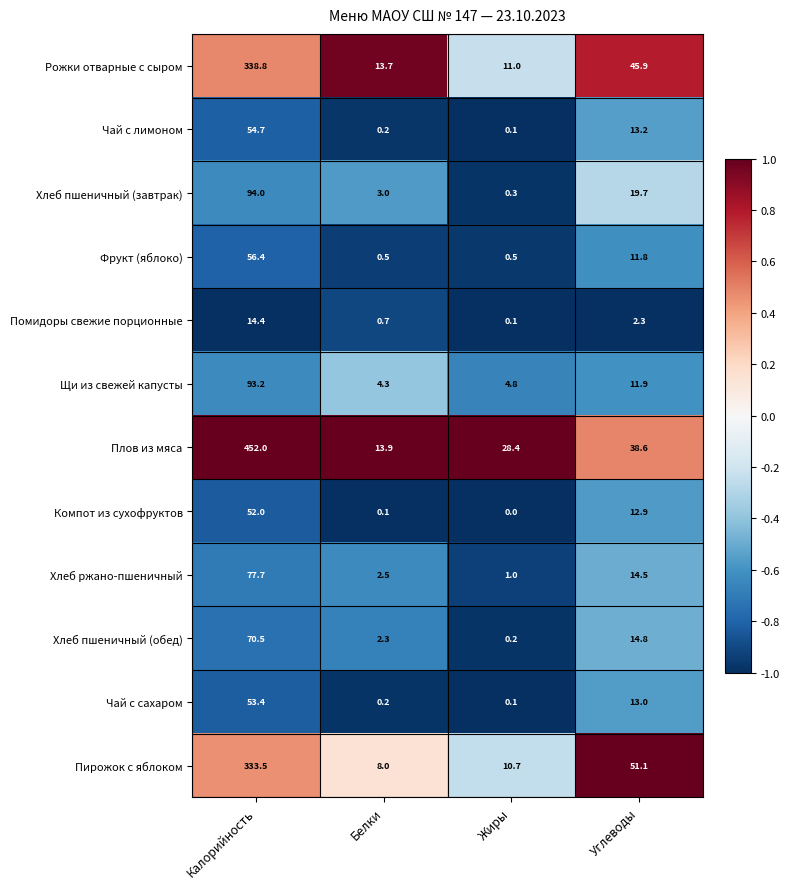

Read the Рожки отварные с сыром value at Белки.

13.7